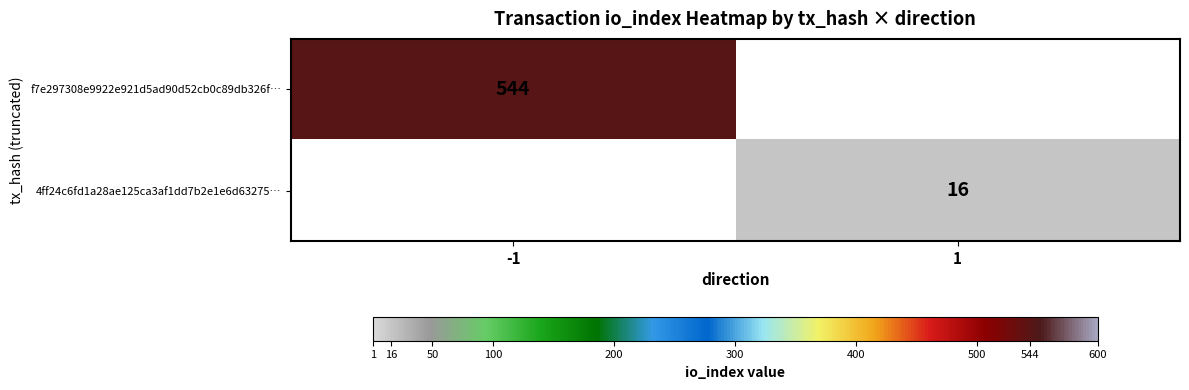

True or false: f7e297308e9922e921d5ad90d52cb0c89db326f… has a value of 544 at -1.

True